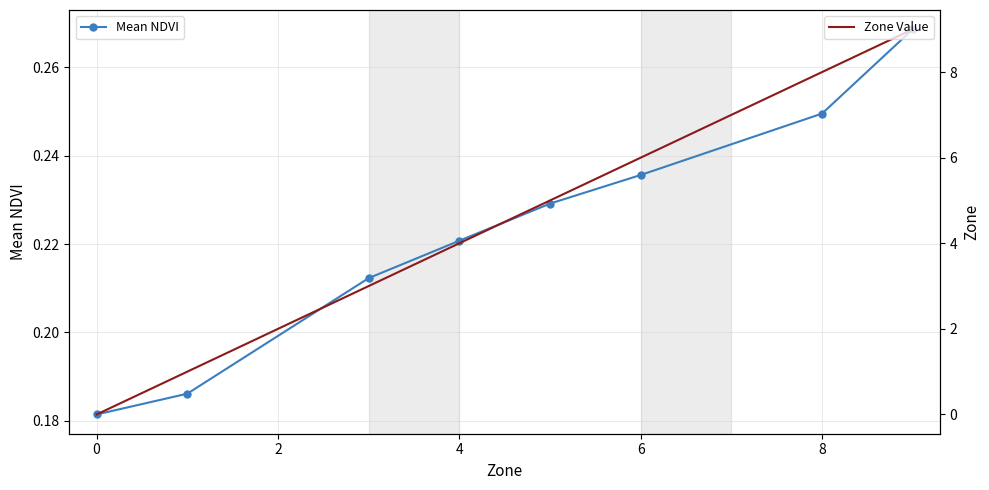

The value of Mean NDVI at 4 is 0.1. True or false?

False